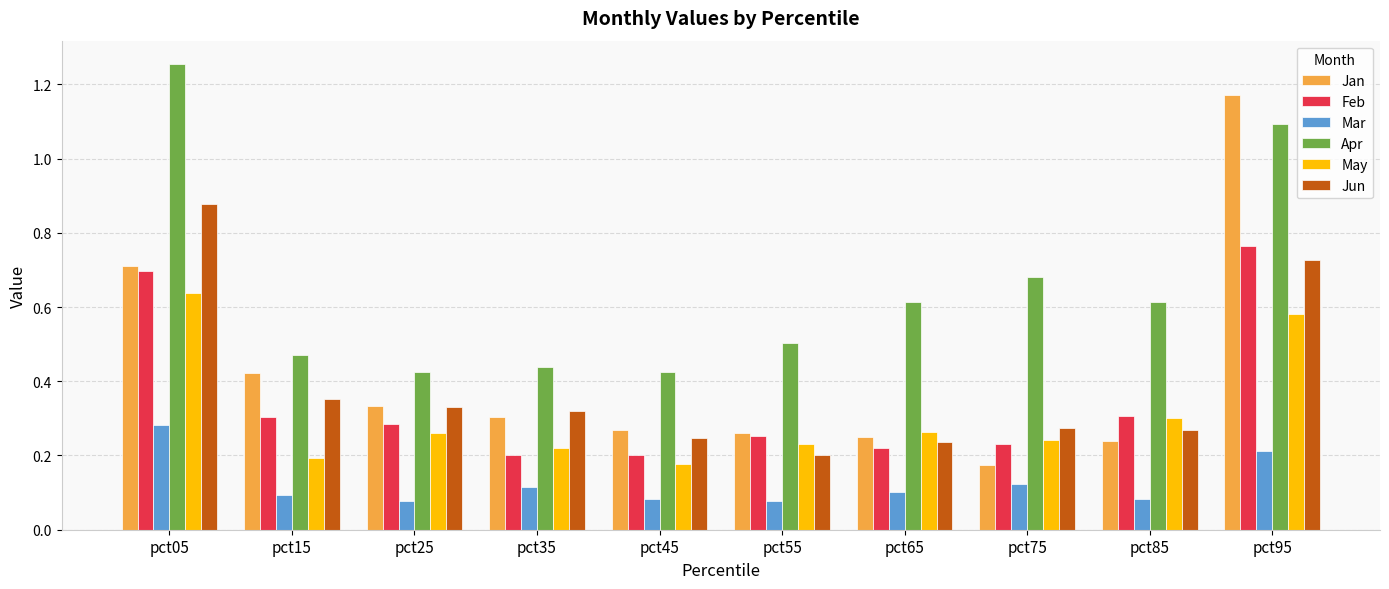

Is the value of Feb at pct35 greater than the value of Jun at pct65?

No